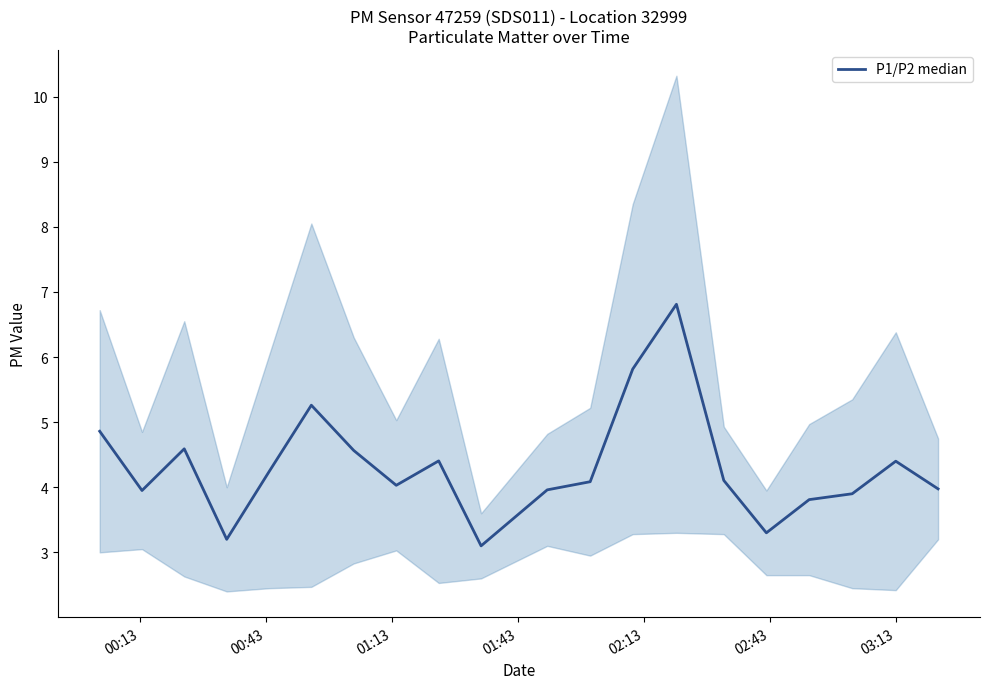

What is the sum of all values?

86.4